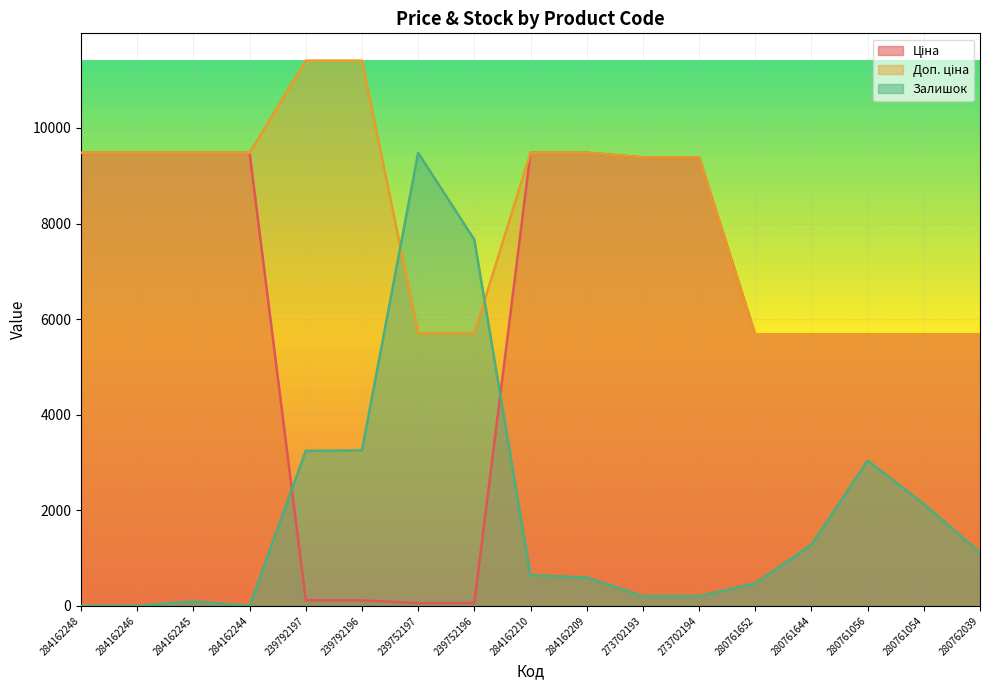

Is it true that Залишок equals 3253.5 at 239792196?

True